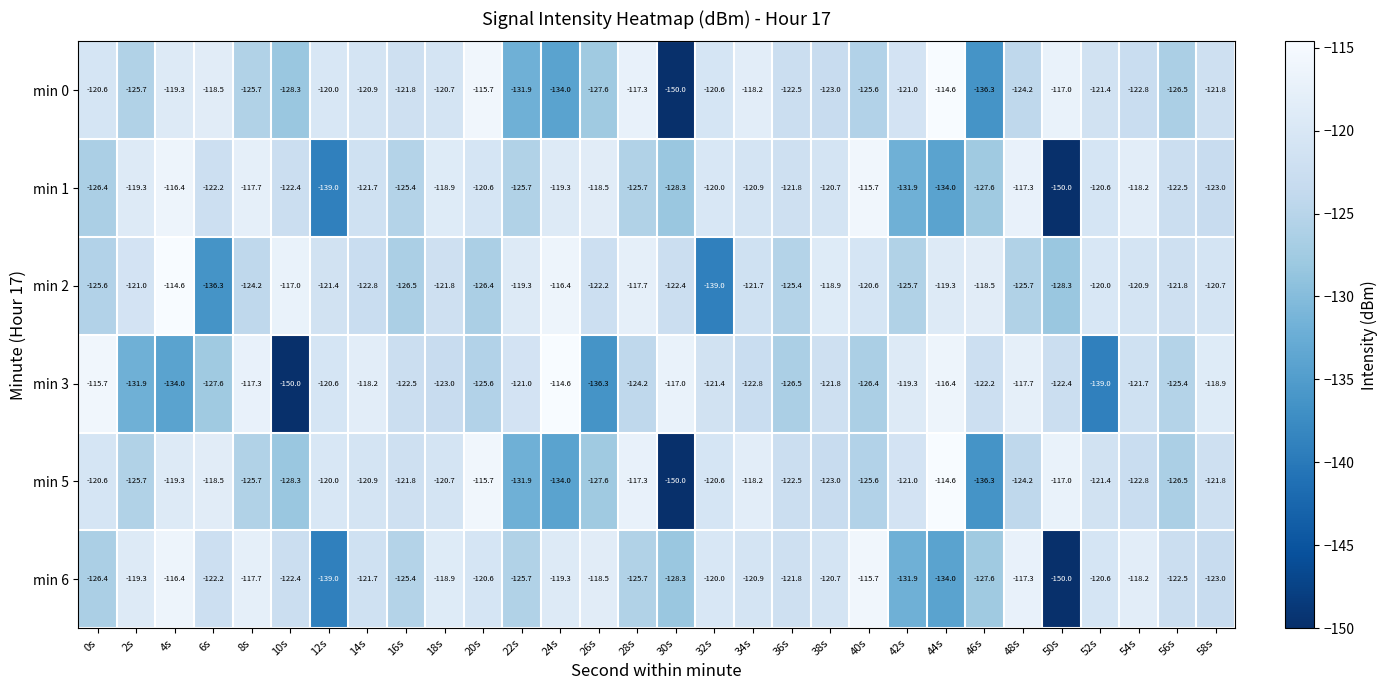

Read the min 2 value at 10s.

-117.0